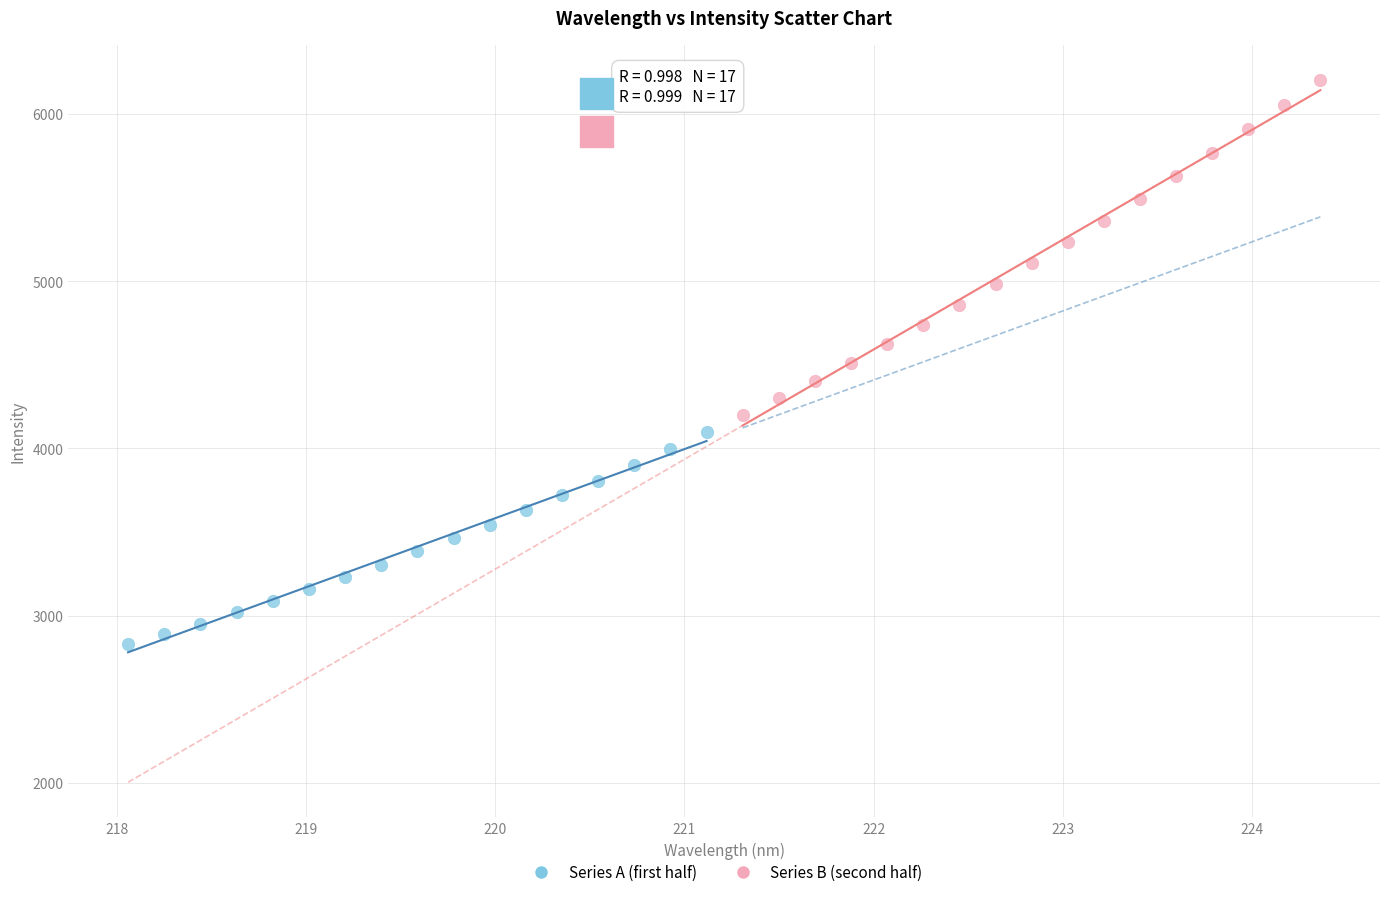

Which series contains the lowest Y value?

Series A (first half)